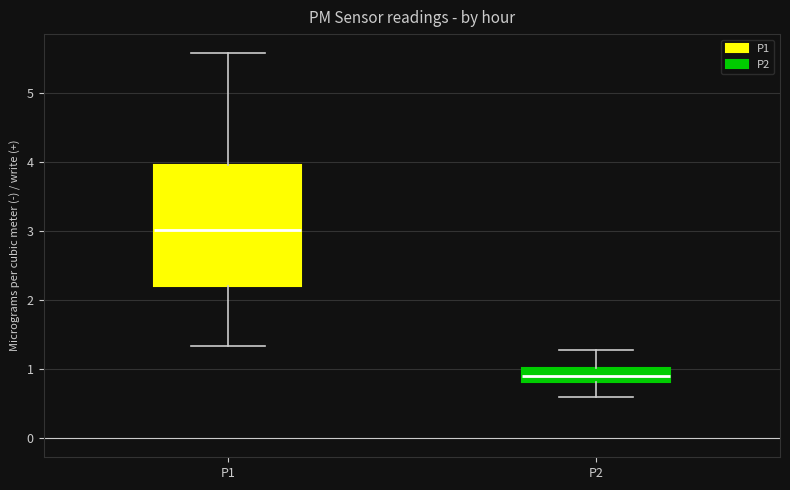

Reading left to right, transcribe this box plot: for each box, give where its median line is, the range the box spans, and where its two whiskers end, as read against the y-axis. The values are not printed on the chart, so give them approximately, as read against the axis.

P1: median 3.0, box 2.2 to 4.0, whiskers 1.3 to 5.6
P2: median 0.9, box 0.8 to 1.0, whiskers 0.6 to 1.3